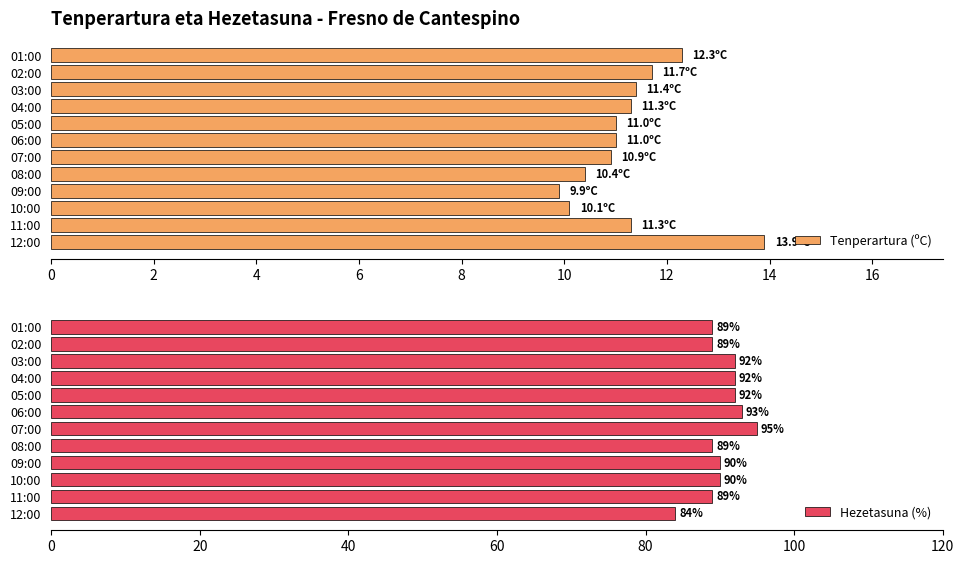

What is the difference between the second highest and minimum values in the Tenperartura (ºC) series?

2.4